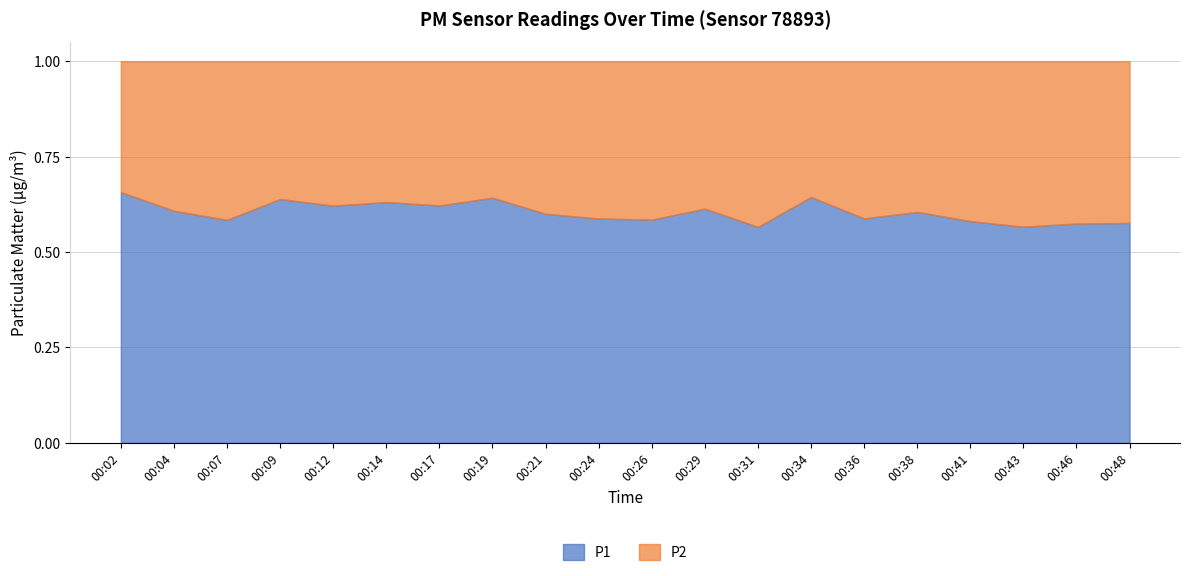

What is the total value across all series at 00:29?

1.0